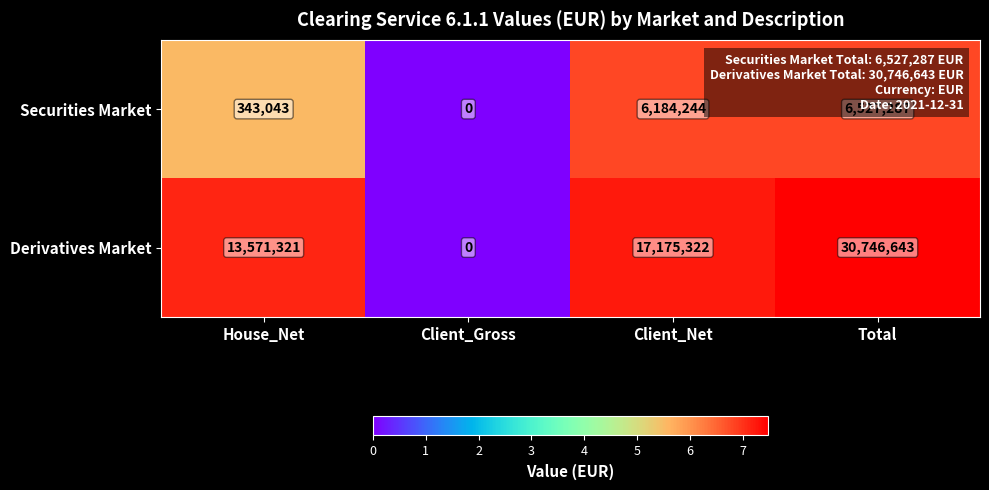

Where is Derivatives Market nearest to the value 15373321?

House_Net